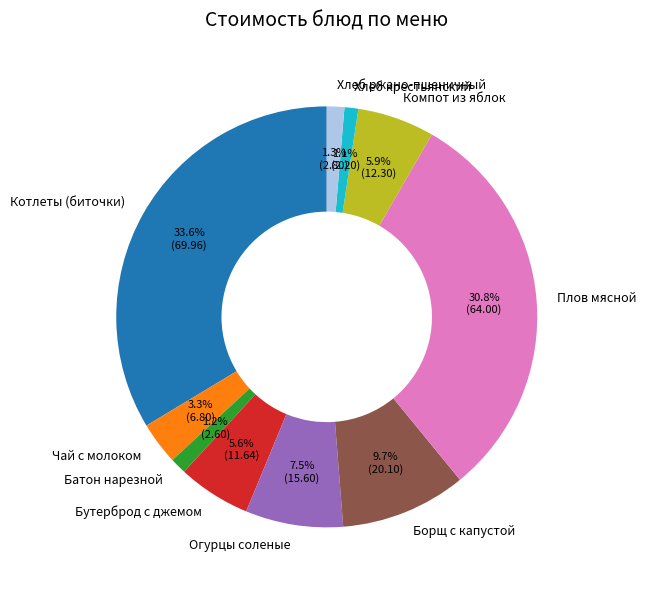

What is the largest slice in the pie chart?

Котлеты (биточки)